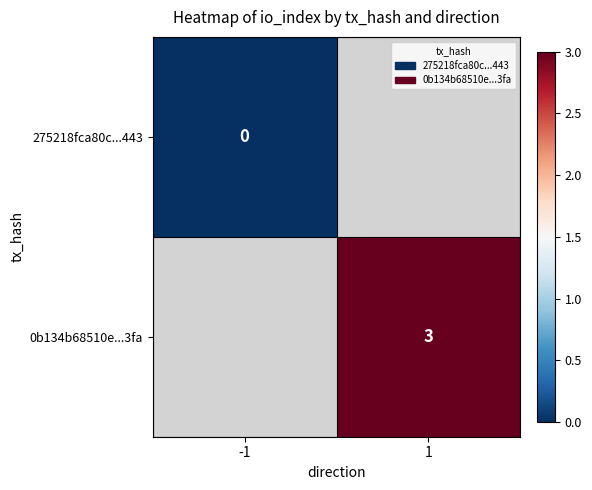

The 0b134b68510e...3fa series shows 3 at 1. True or false?

True